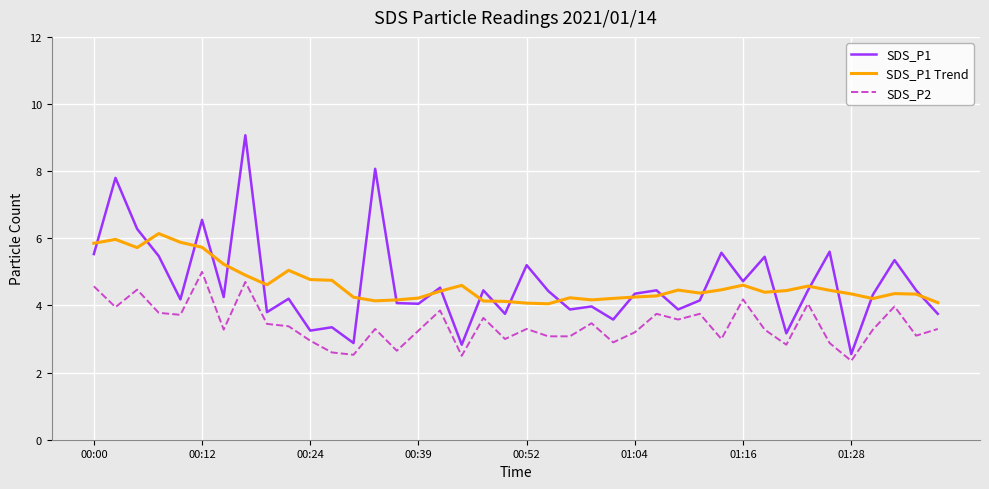

True or false: SDS_P2 has more than 2 points higher than both neighbors.

True